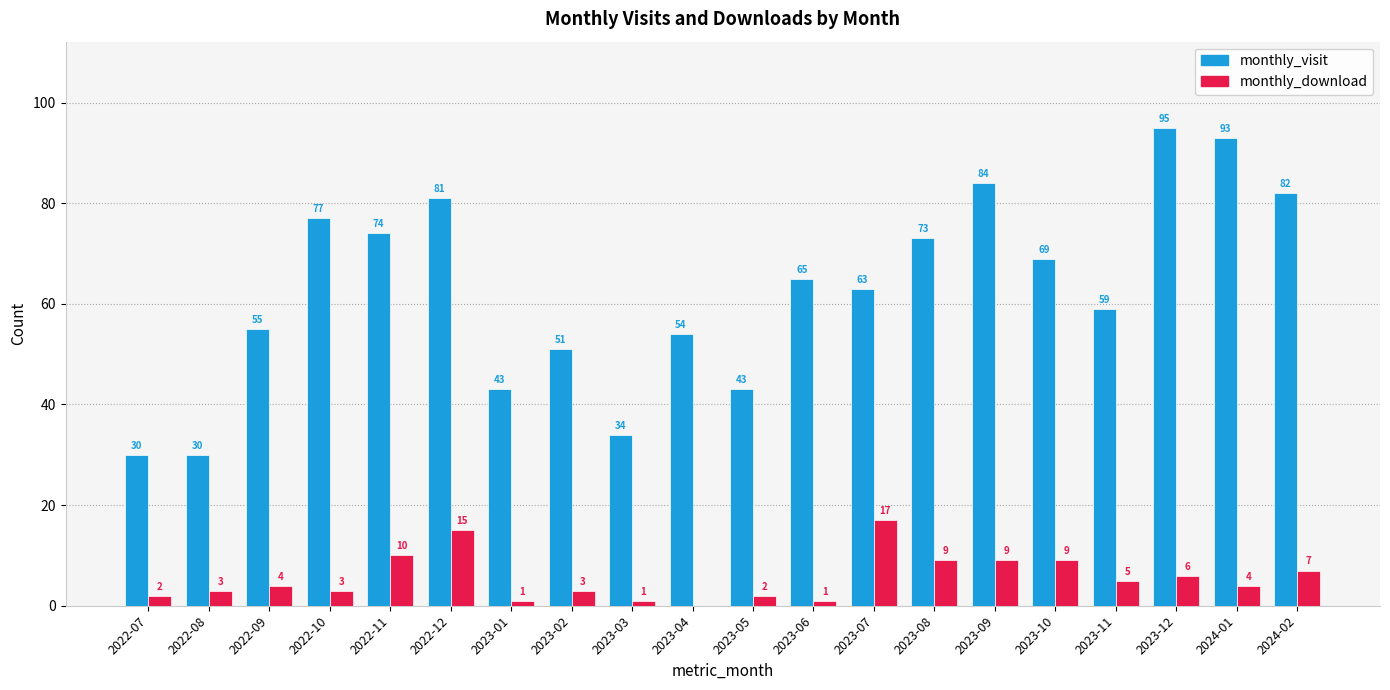

What is the maximum value shown in the chart?

95